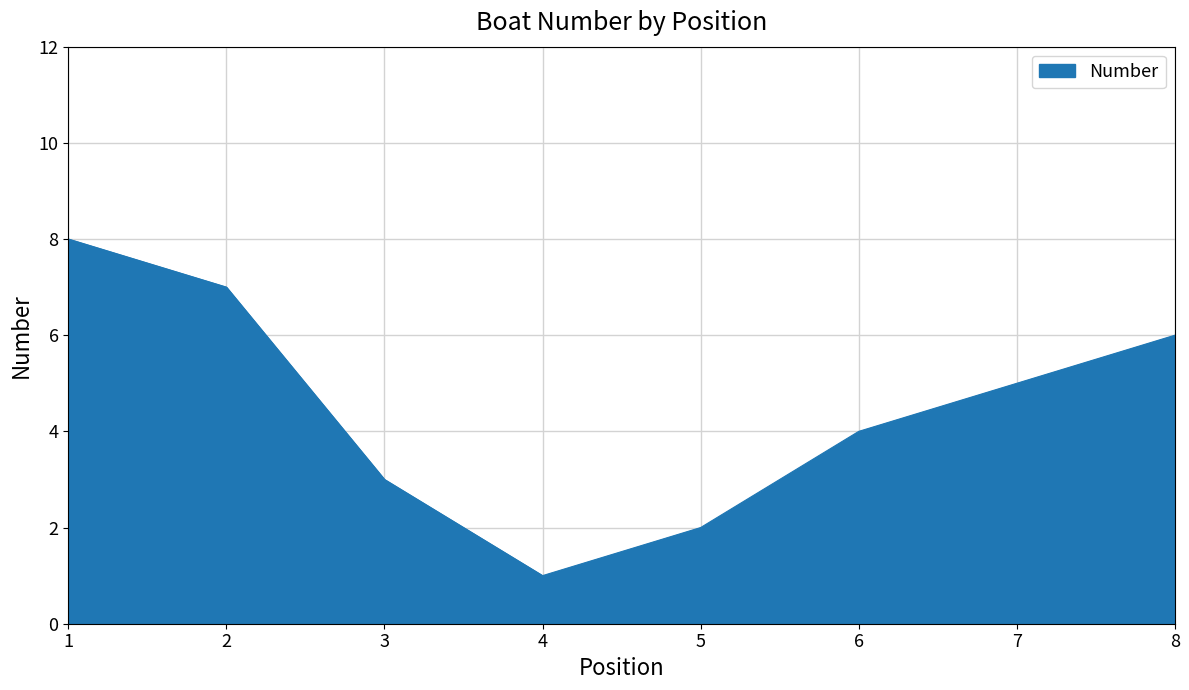

Is it true that the value at 5 is 1?

False